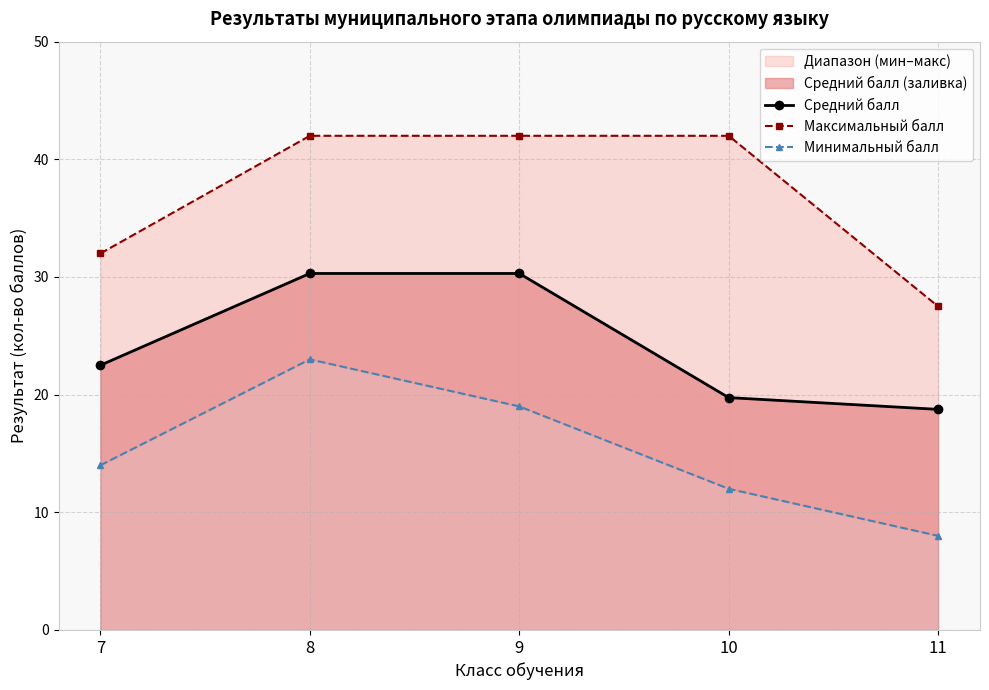

What is the value of the Максимальный балл point at the 5th from the left?

27.5